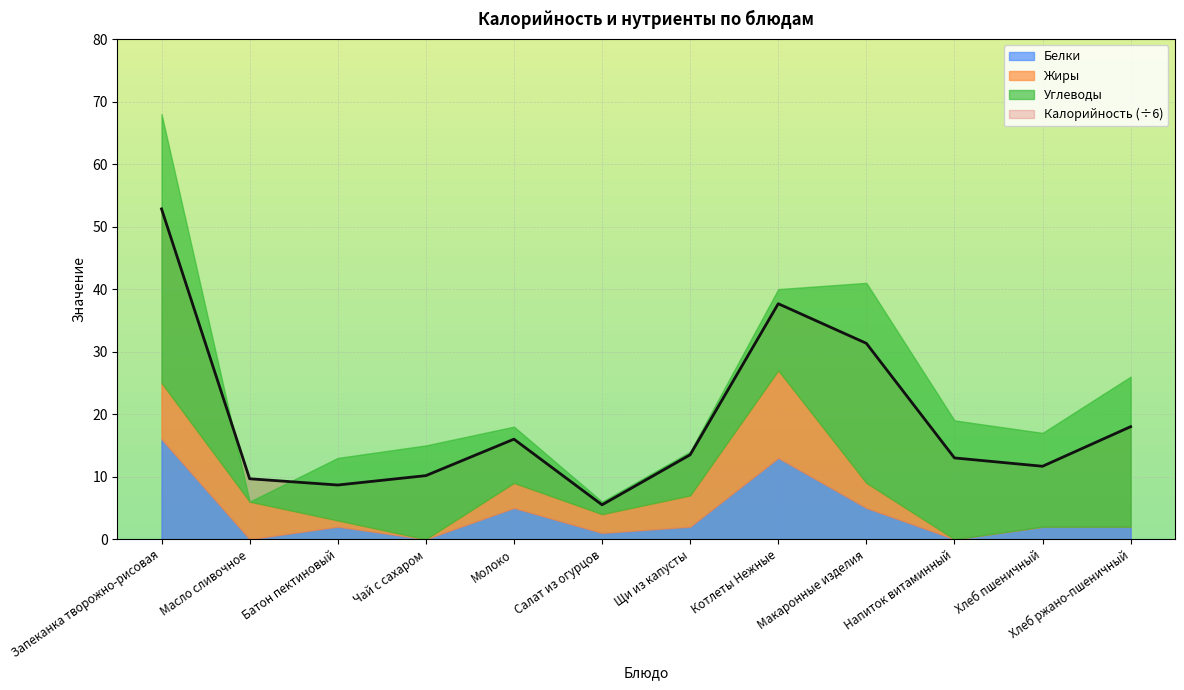

Reading left to right, what are all the values shown in this chart?

Запеканка творожно-рисовая=52.8	Масло сливочное=9.7	Батон пектиновый=8.7	Чай с сахаром=10.2	Молоко=16.0	Салат из огурцов=5.5	Щи из капусты=13.5	Котлеты Нежные=37.7	Макаронные изделия=31.3	Напиток витаминный=13.0	Хлеб пшеничный=11.7	Хлеб ржано-пшеничный=18.0